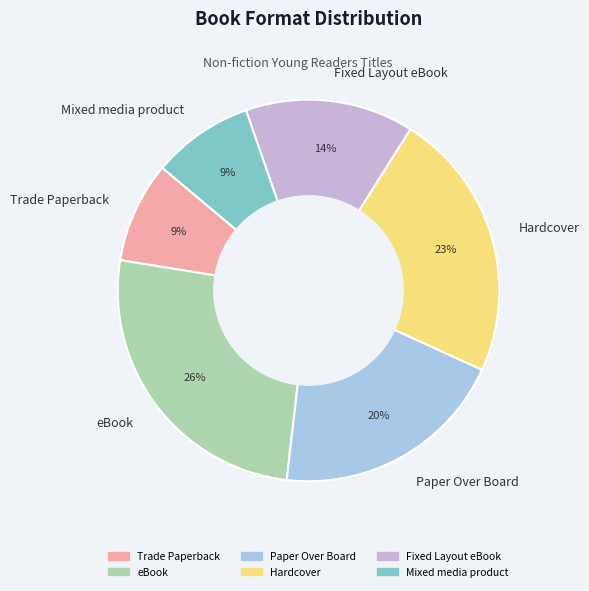

To the nearest percent, what portion does Paper Over Board represent?

20%